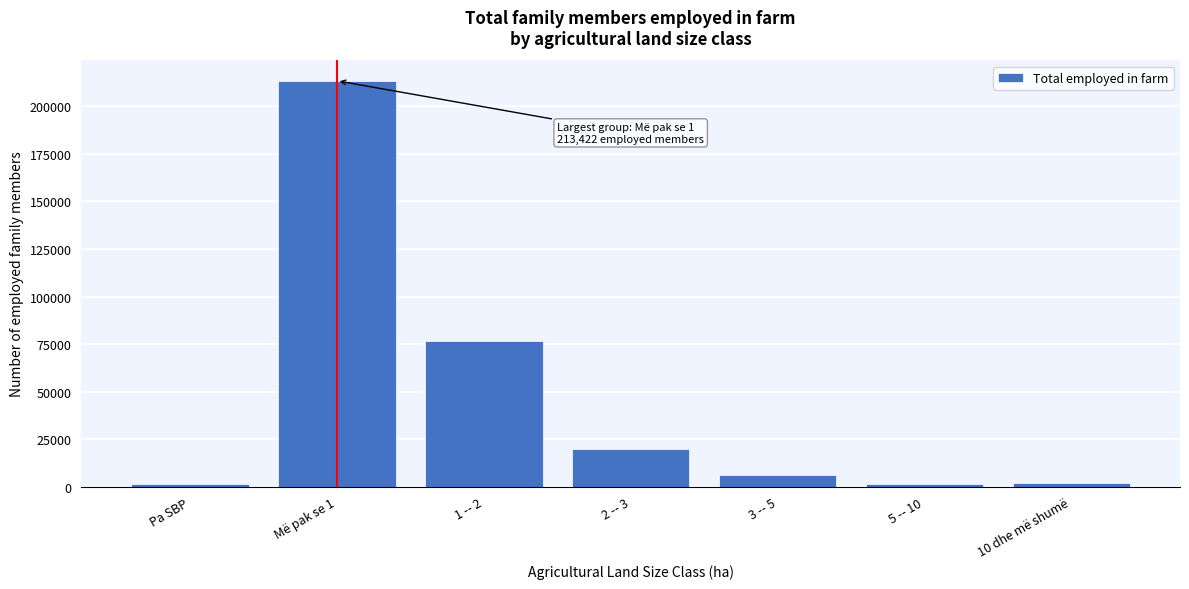

What is the greatest value displayed?

213422